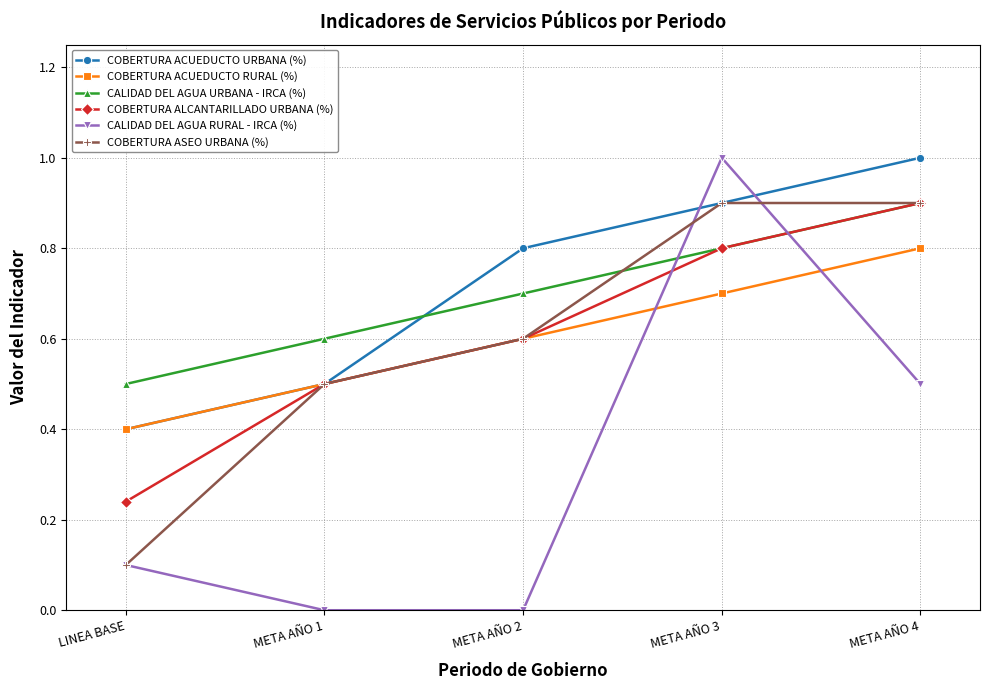

Which series changed the most between LINEA BASE and META AÑO 2?

COBERTURA ASEO URBANA (%)